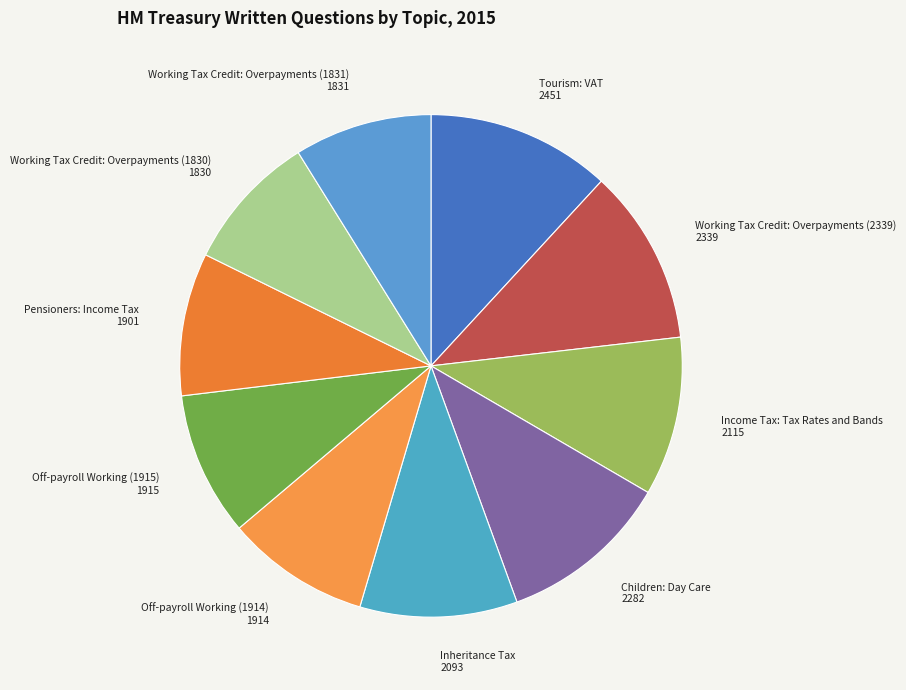

Between Income Tax: Tax Rates and Bands 2115 and Working Tax Credit: Overpayments (1831) 1831, which is larger?

Income Tax: Tax Rates and Bands 2115